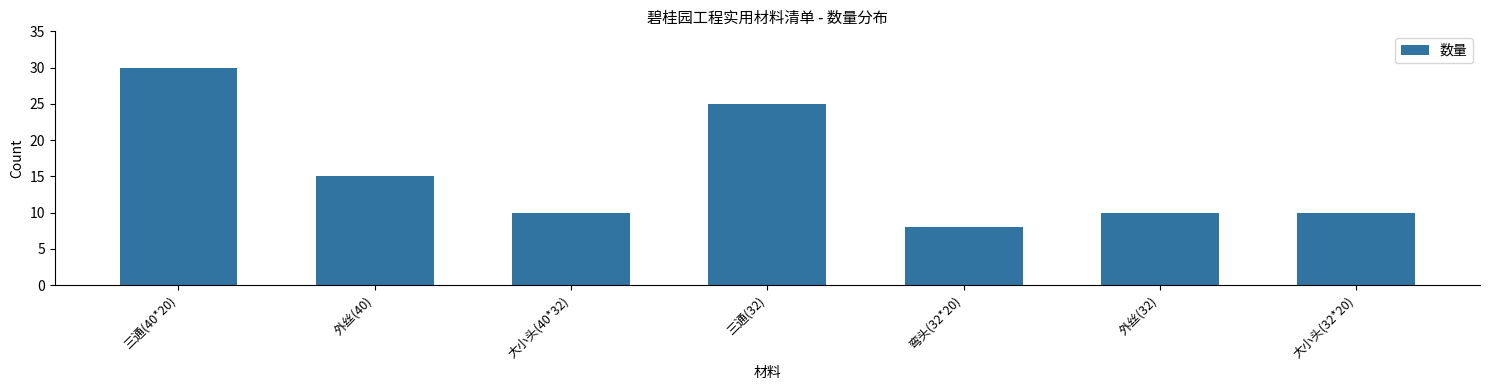

Reading left to right, what are all the values shown in this chart?

30	15	10	25	8	10	10